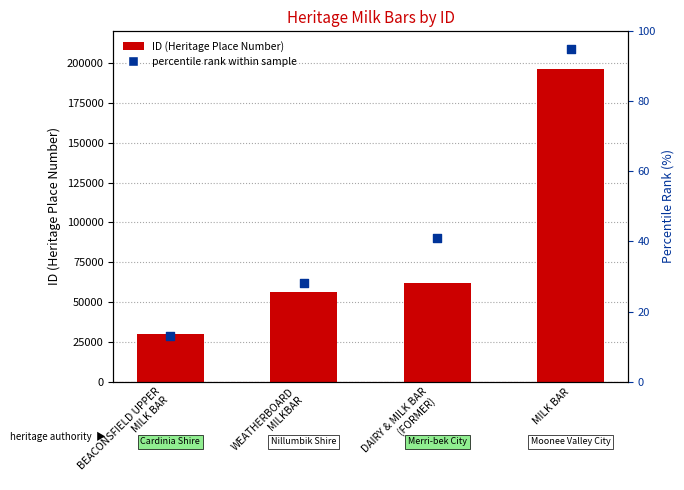

Is the value of percentile rank within sample at DAIRY & MILK BAR
(FORMER) greater than the value of ID at DAIRY & MILK BAR
(FORMER)?

No